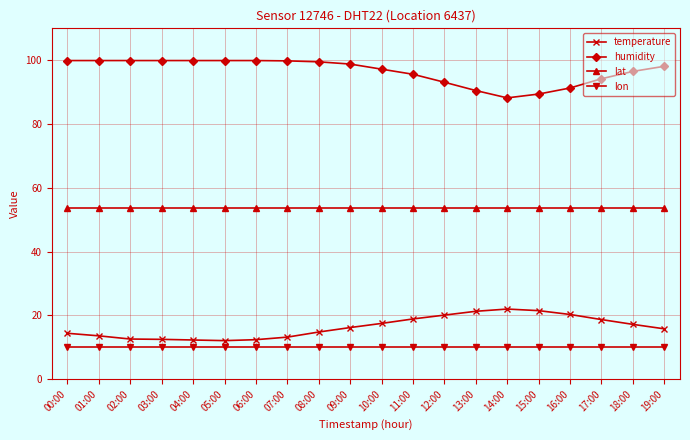

At how many categories does at least one series exceed 52?

20